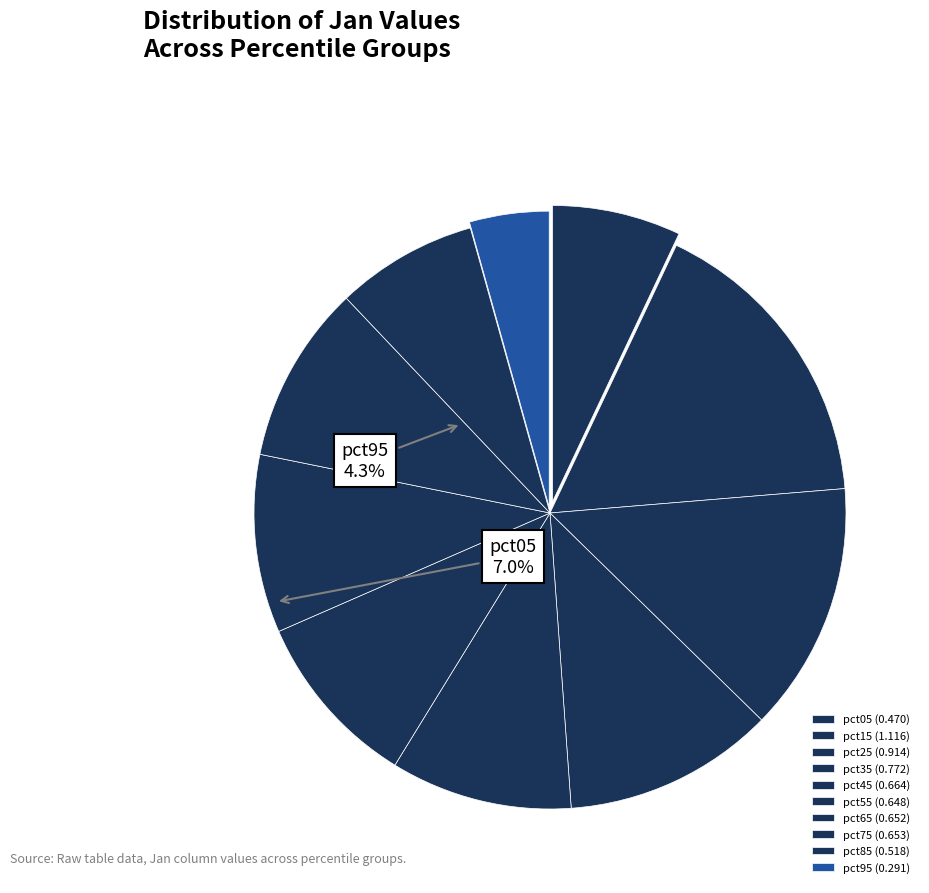

How many slices are in this pie chart?

10